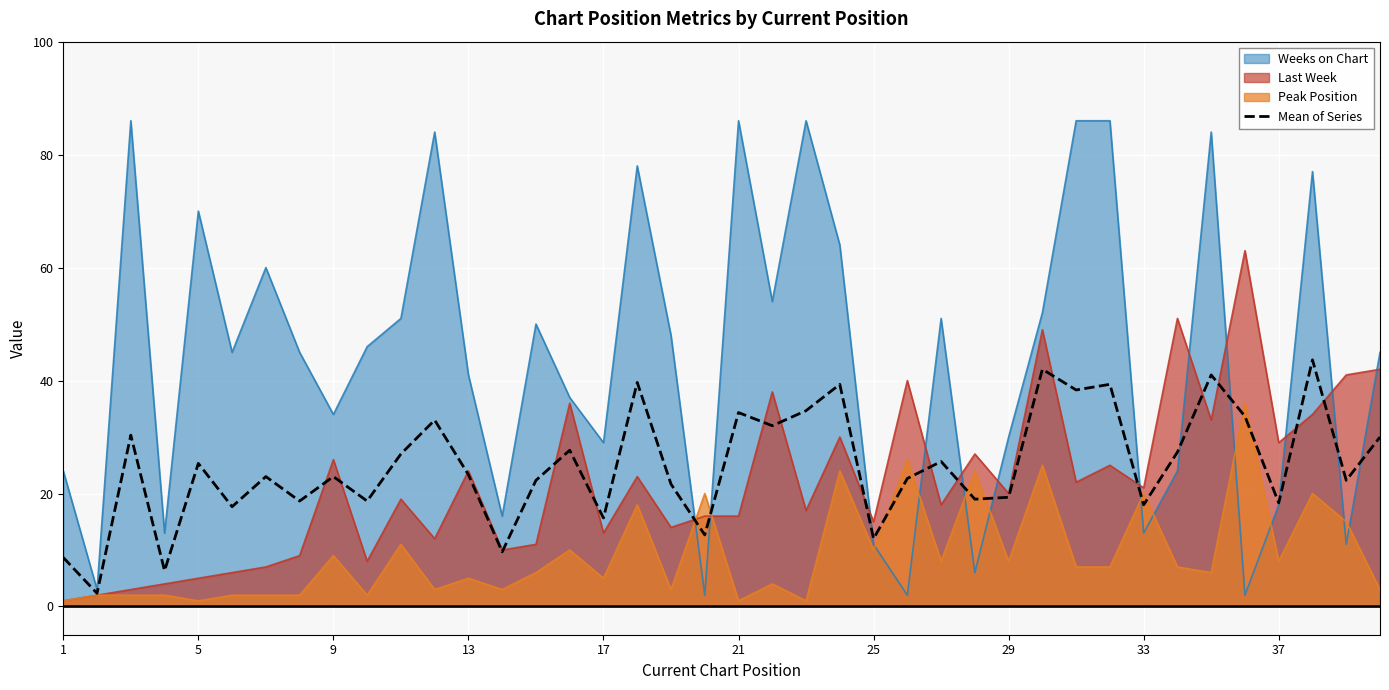

What is the difference between the maximum and second lowest values?

37.3